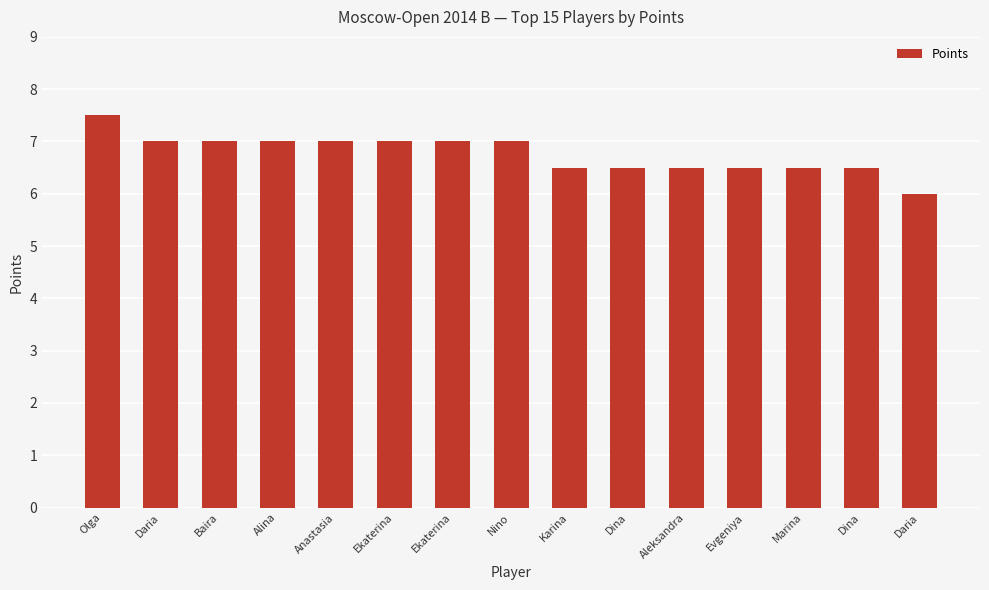

Rank the categories by value from highest to lowest.

Olga, Daria, Baira, Alina, Anastasia, Ekaterina, Ekaterina, Nino, Karina, Dina, Aleksandra, Evgeniya, Marina, Dina, Daria